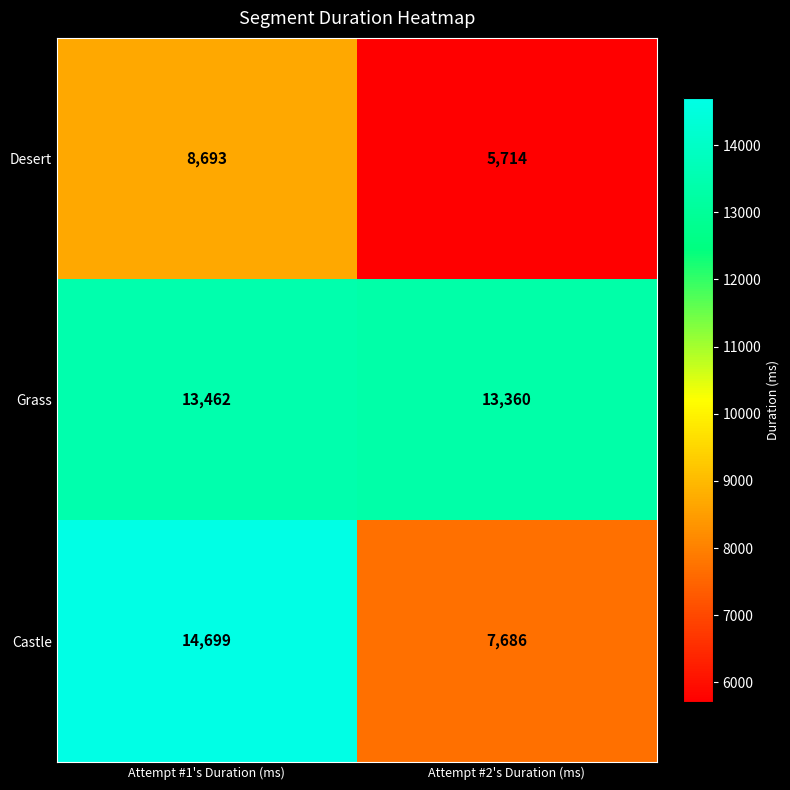

Reading right to left, transcribe all the data shown in this chart.

Desert: 5714	8693
Grass: 13360	13462
Castle: 7686	14699